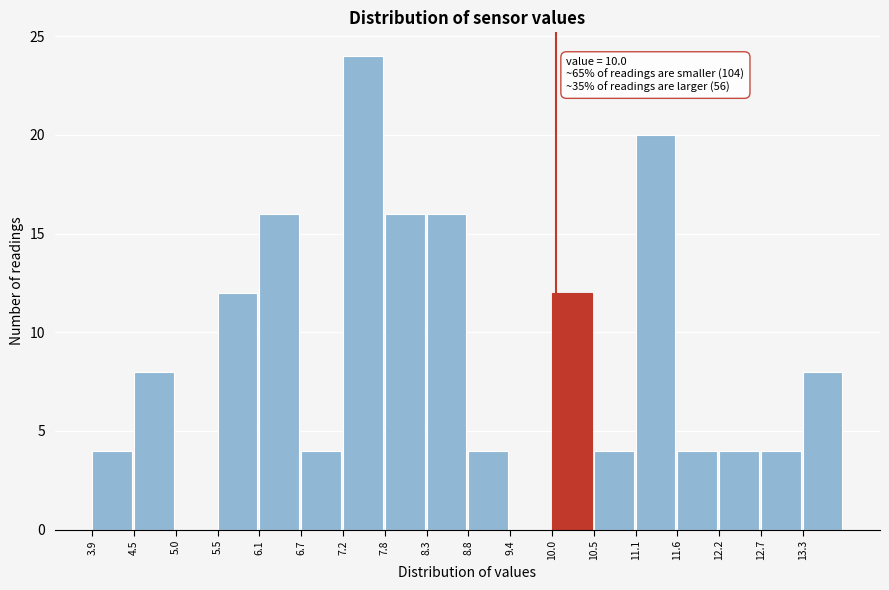

Over which range of the x-axis is the bar tallest?

7.20 to 7.75